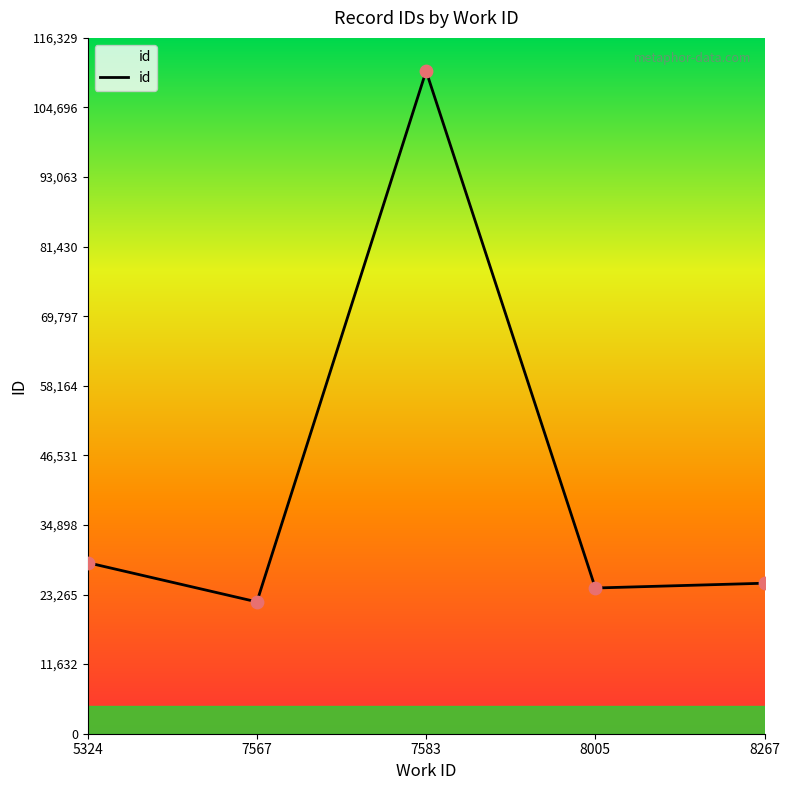

Approximately how many times larger is the value at 8267 compared to 7567?

1.1